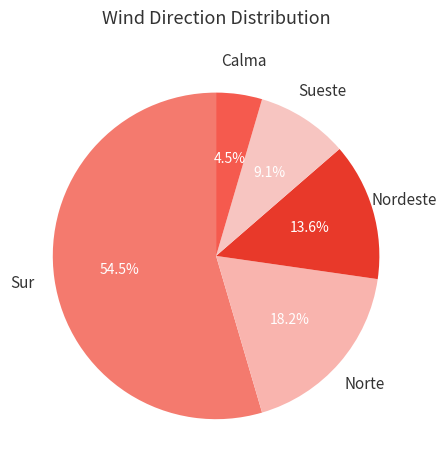

Is there any slice that represents more than half of the pie?

Yes